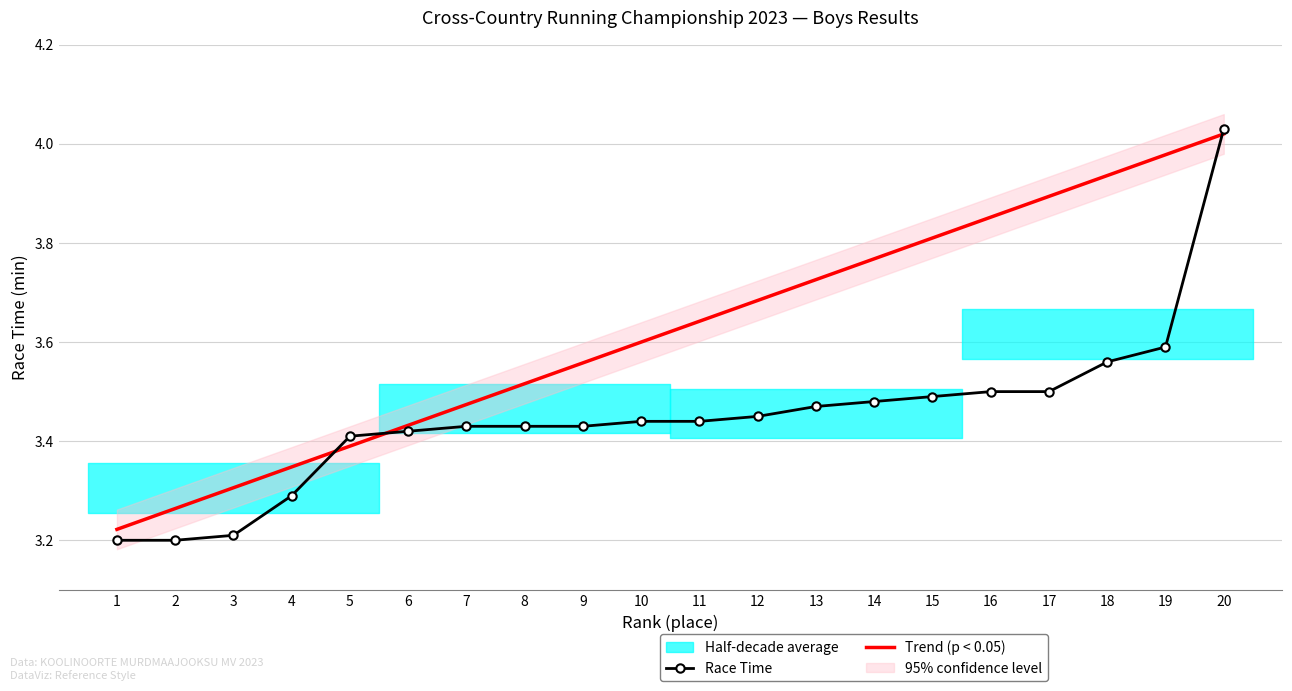

True or false: Trend (p < 0.05) has a value of 5.6 at 16.

False